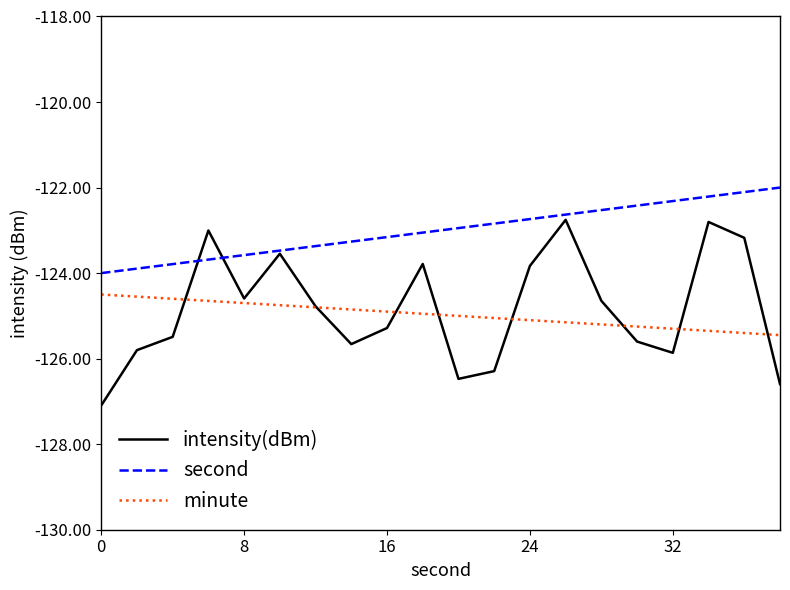

In intensity(dBm), how many points are higher than both neighbors (excluding endpoints)?

5